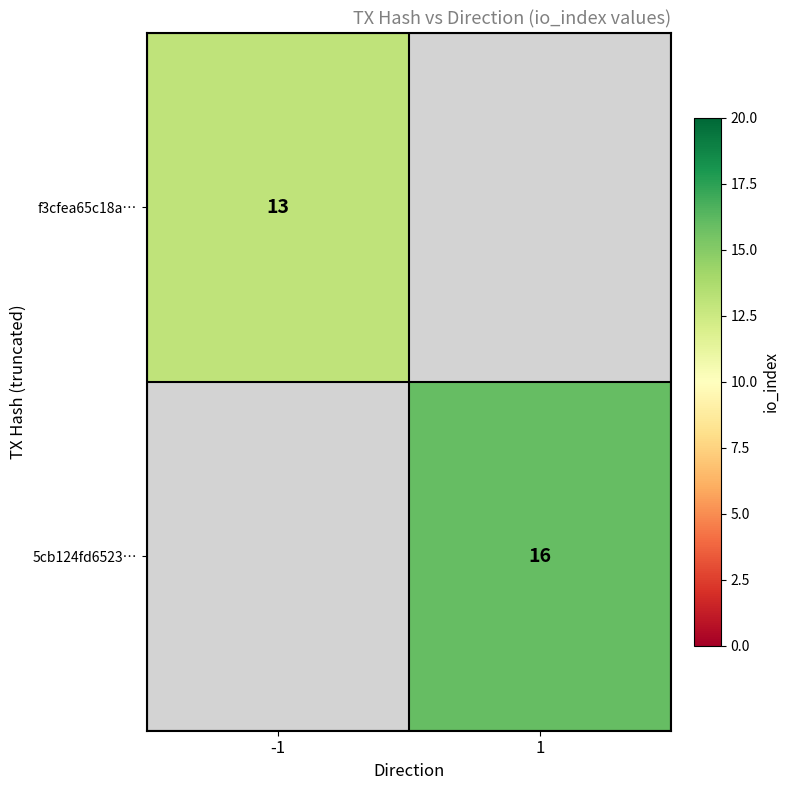

The value of 5cb124fd6523… at 1 is 24. True or false?

False